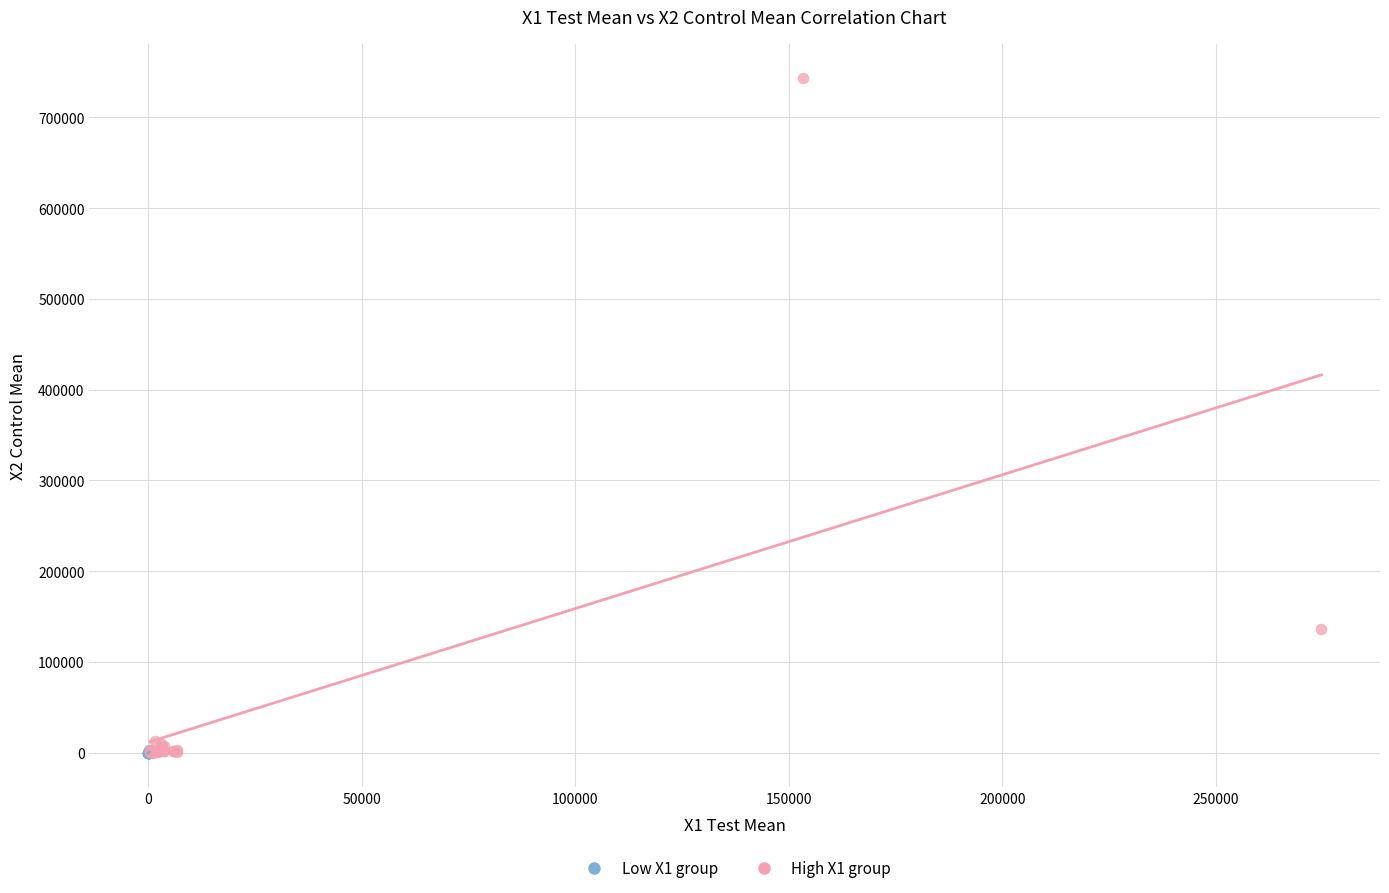

What are all the series names shown in the legend?

Low X1 group, High X1 group